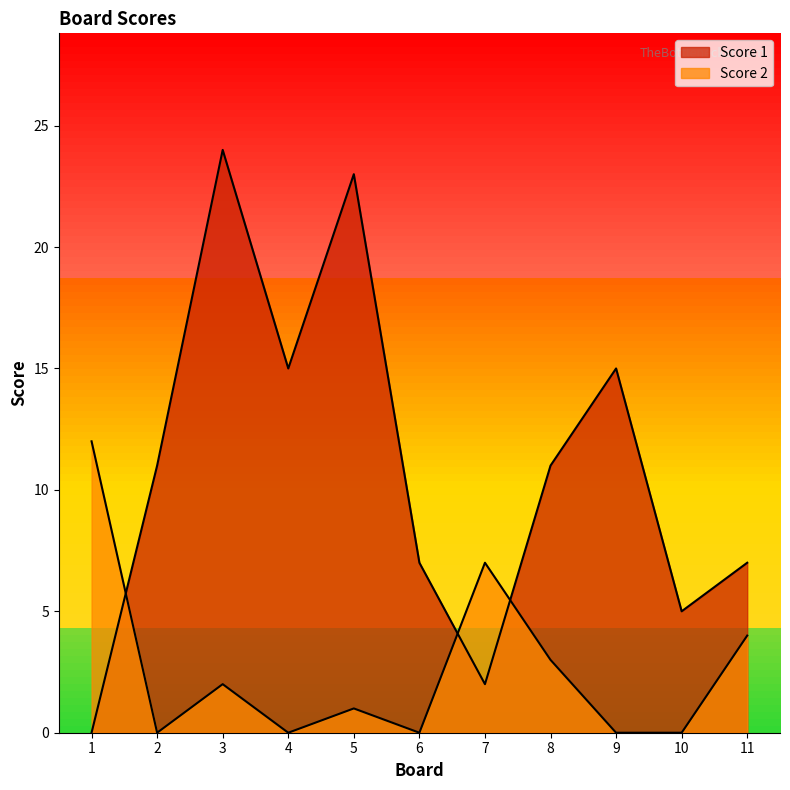

How many lines are shown in the chart?

2